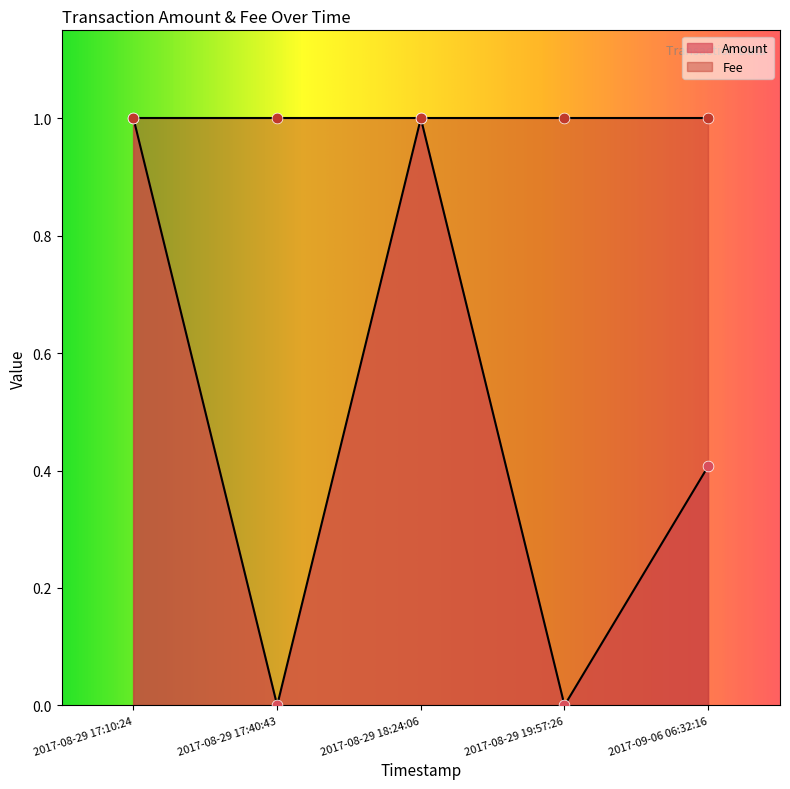

Is the value of Amount at 2017-08-29 19:57:26 greater than the value of Fee at 2017-08-29 17:40:43?

No